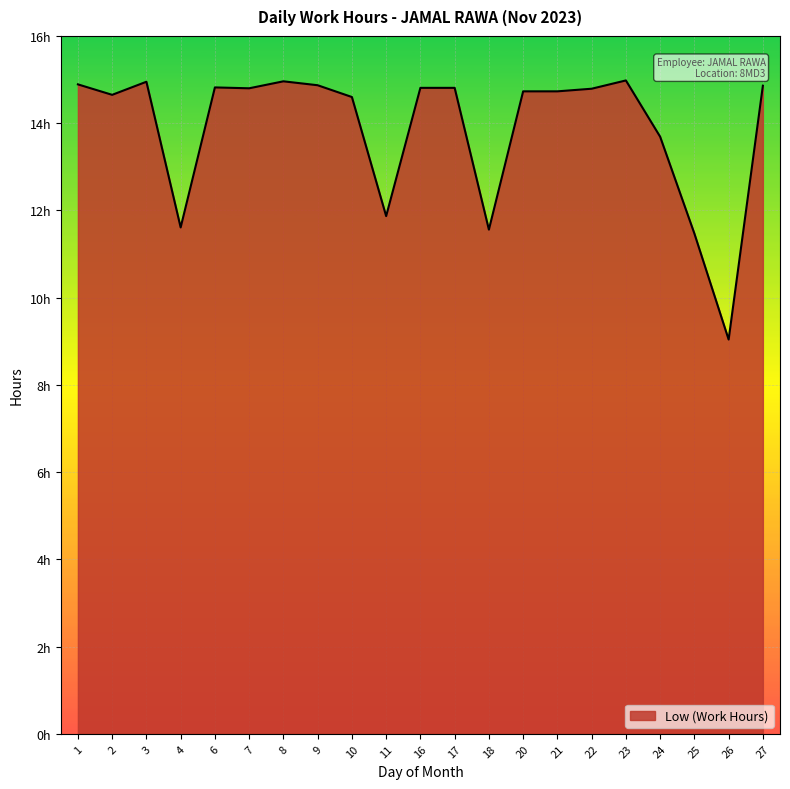

Does the chart have visible grid lines?

Yes